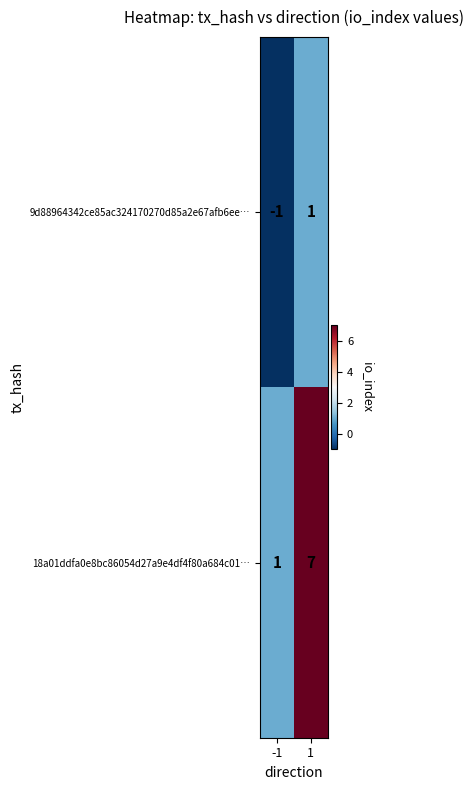

What is the smallest value displayed?

-1